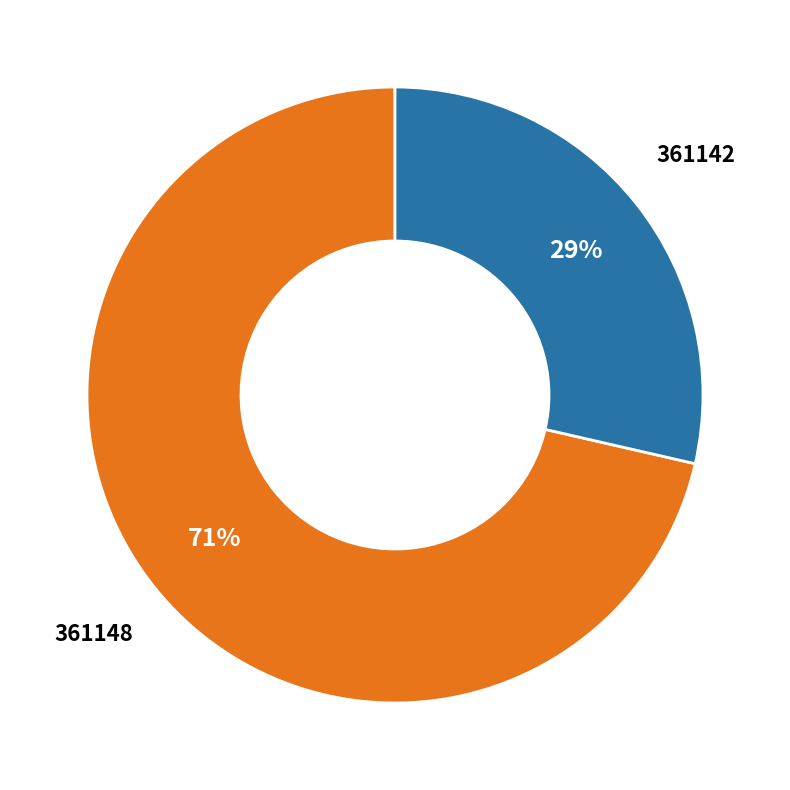

How many slices are in this pie chart?

2